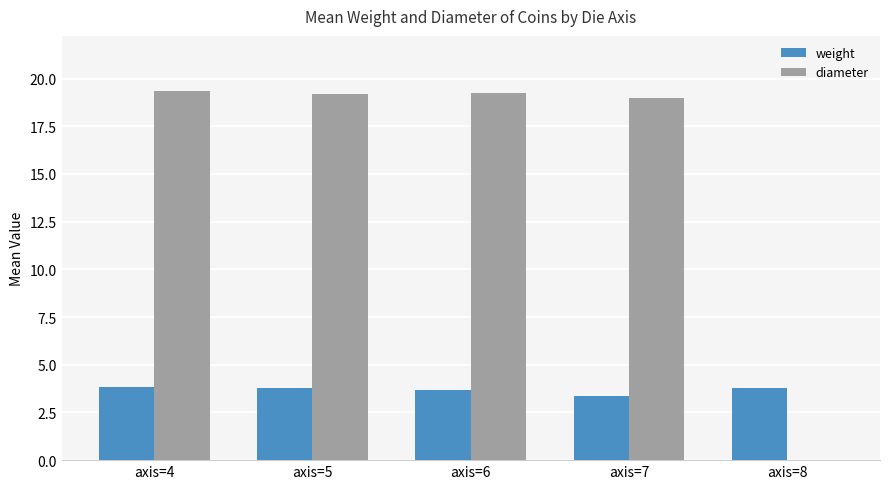

How many weight values are between 3 and 4?

5